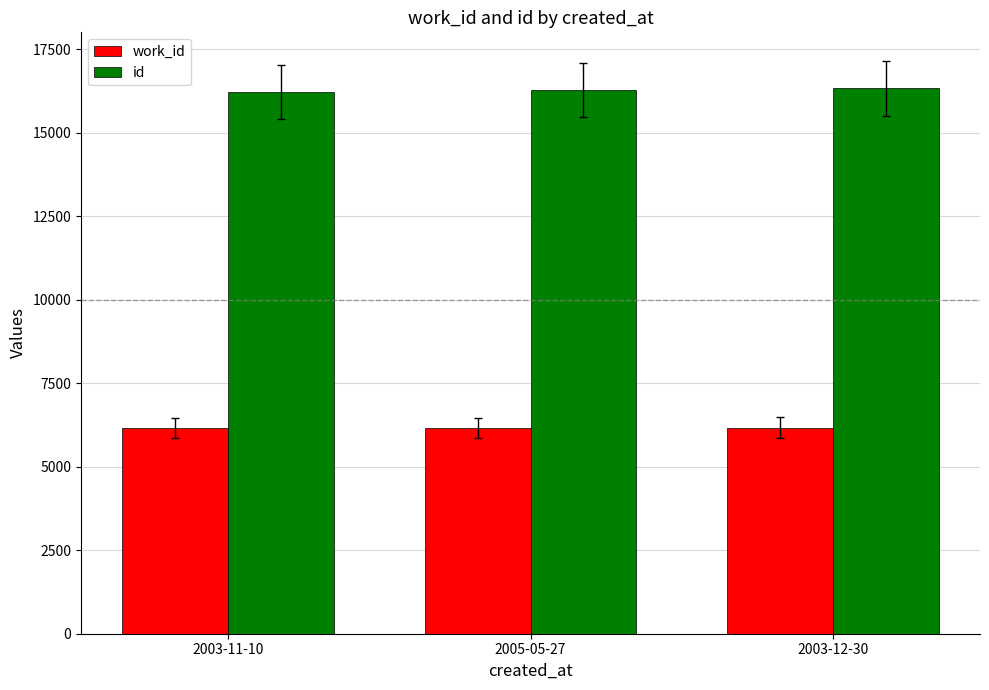

What is the total value across all series at 2005-05-27?

22450